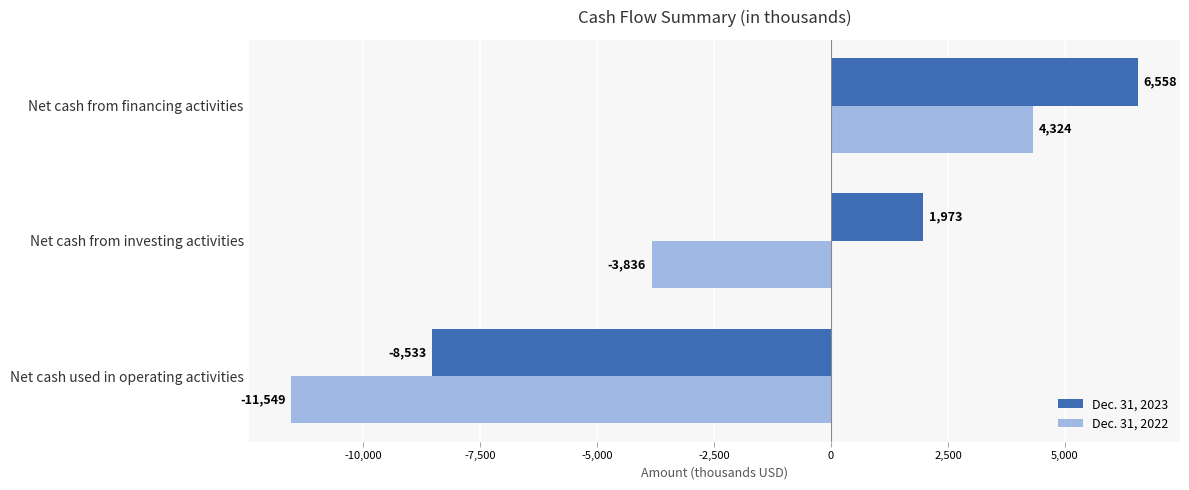

How many Dec. 31, 2022 values are between -11549 and 4324?

3